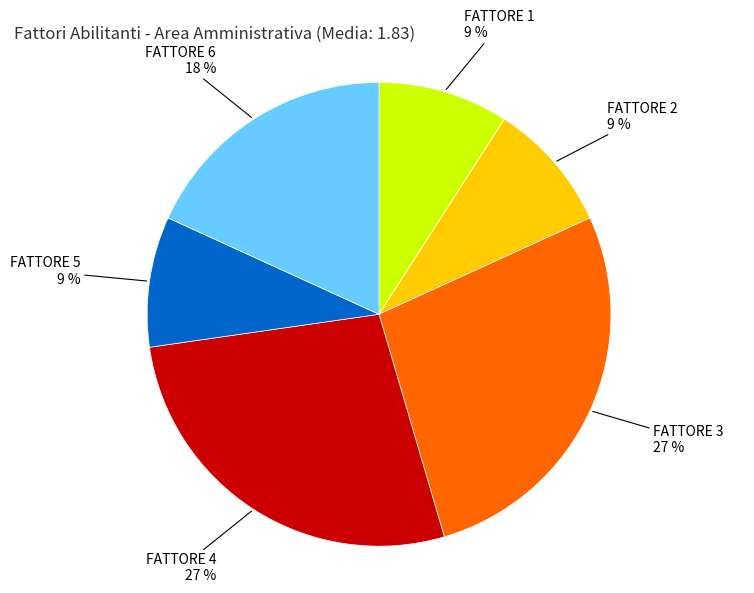

Does any single category account for the majority?

No